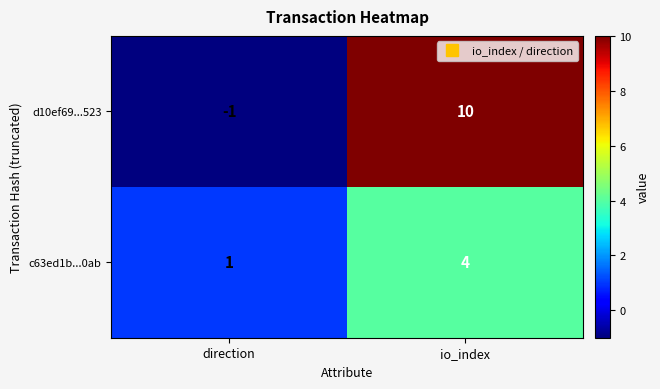

What is the approximate value of c63ed1b...0ab at io_index?

4